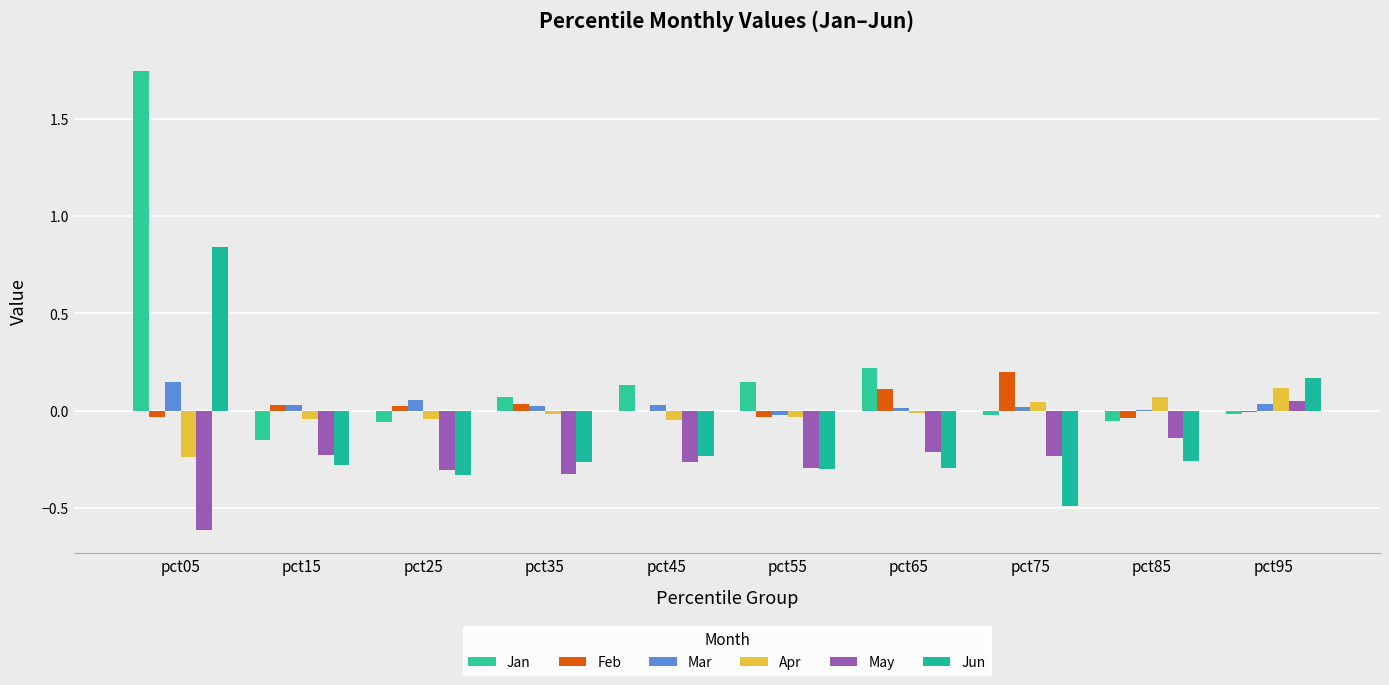

Which series has the largest total across all categories?

Jan